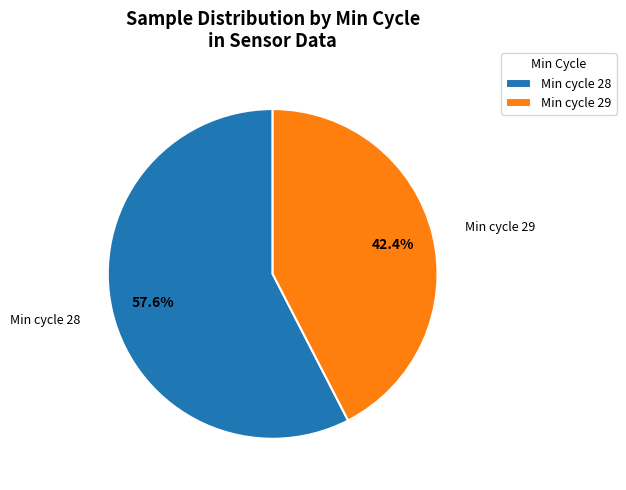

Is there any slice that represents more than half of the pie?

Yes